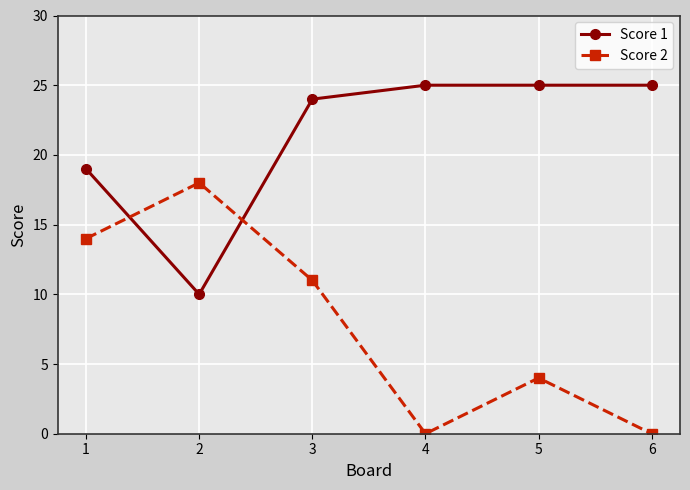

How many lines are shown in the chart?

2